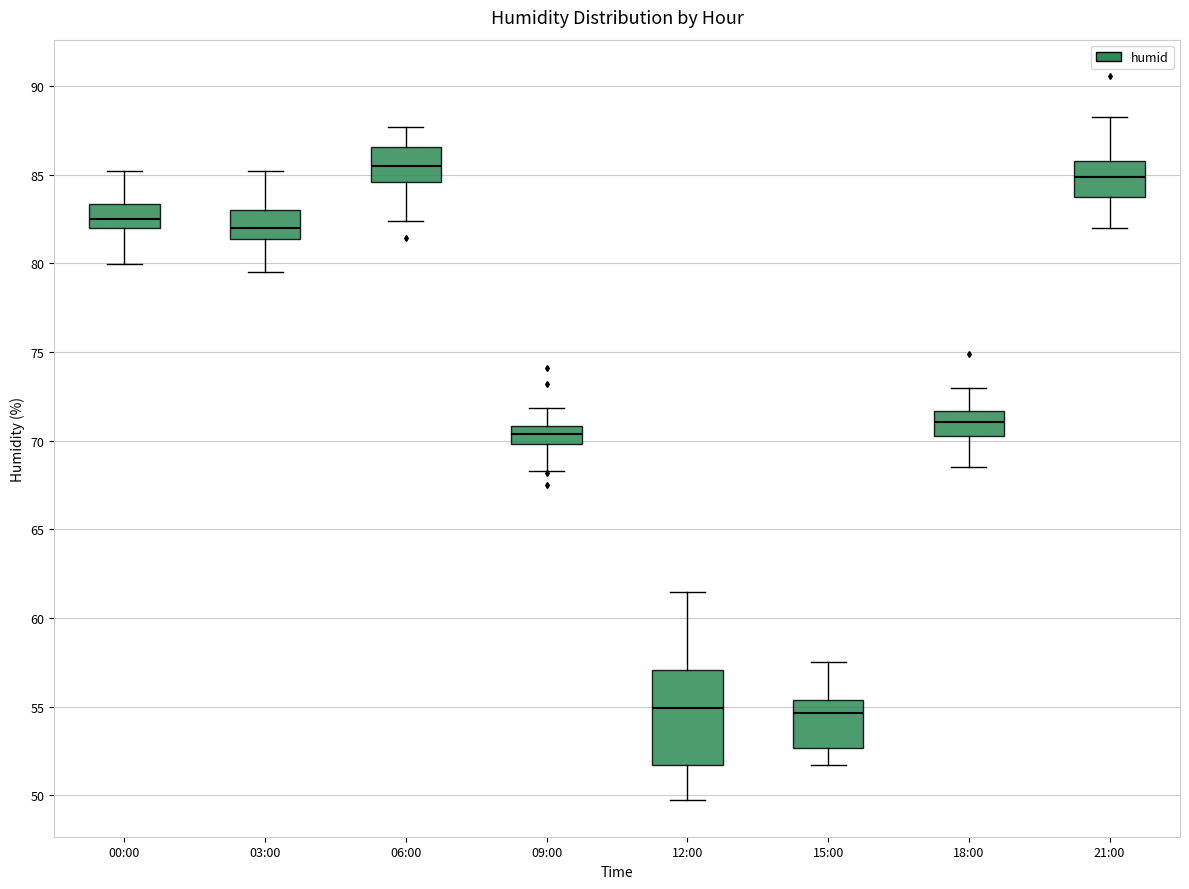

Where does the lower whisker of the box for 09:00 end on the y-axis? The values are not printed on the chart, so give them approximately, as read against the axis.

68.5